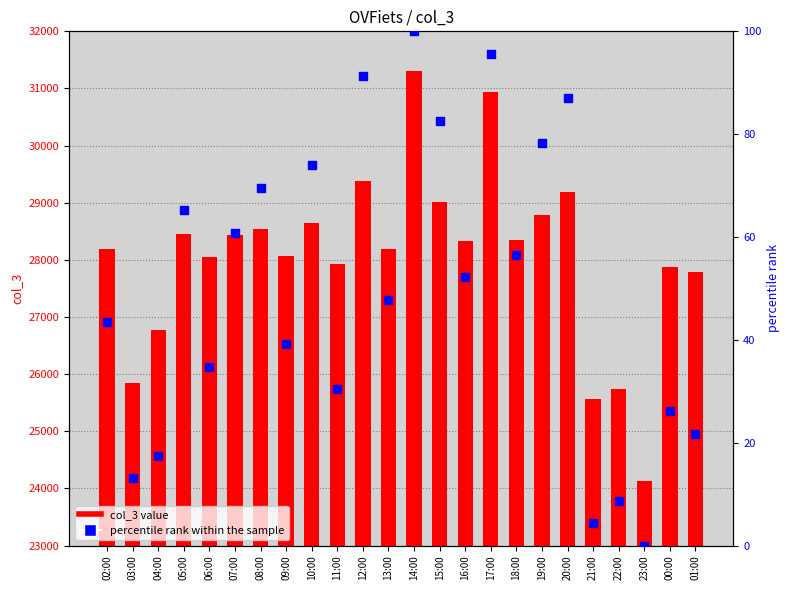

At how many categories does at least one series exceed 11385?

24